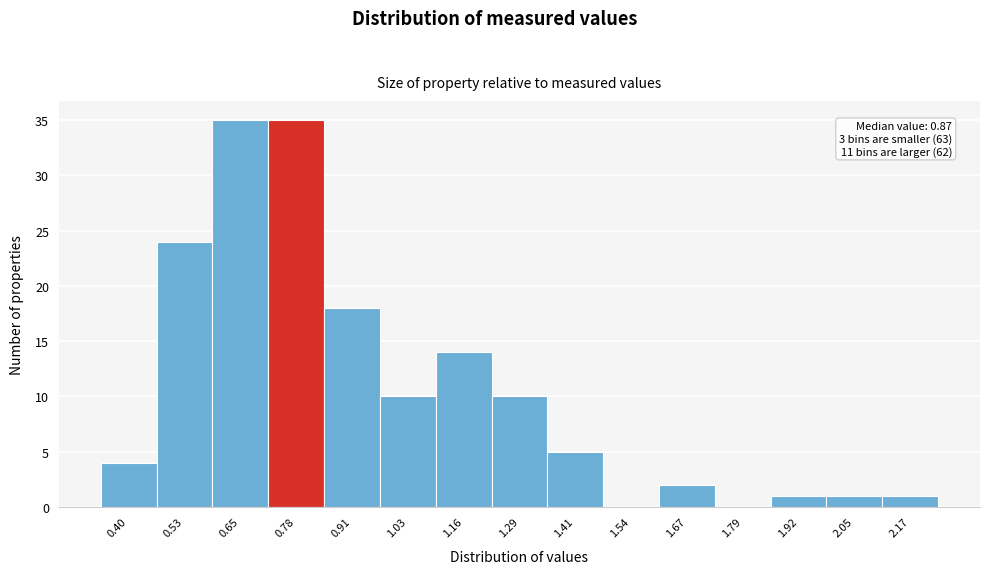

Reading left to right, list all the values displayed in this chart.

0.40=4	0.53=24	0.65=35	0.78=35	0.91=18	1.03=10	1.16=14	1.29=10	1.41=5	1.54=0	1.67=2	1.79=0	1.92=1	2.05=1	2.17=1